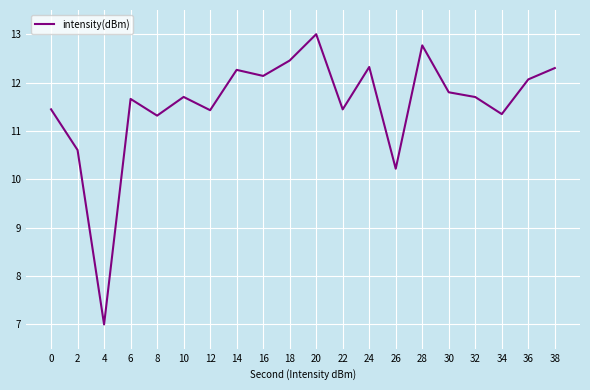

Approximately how many times larger is the value at 14 compared to 24?

1.0